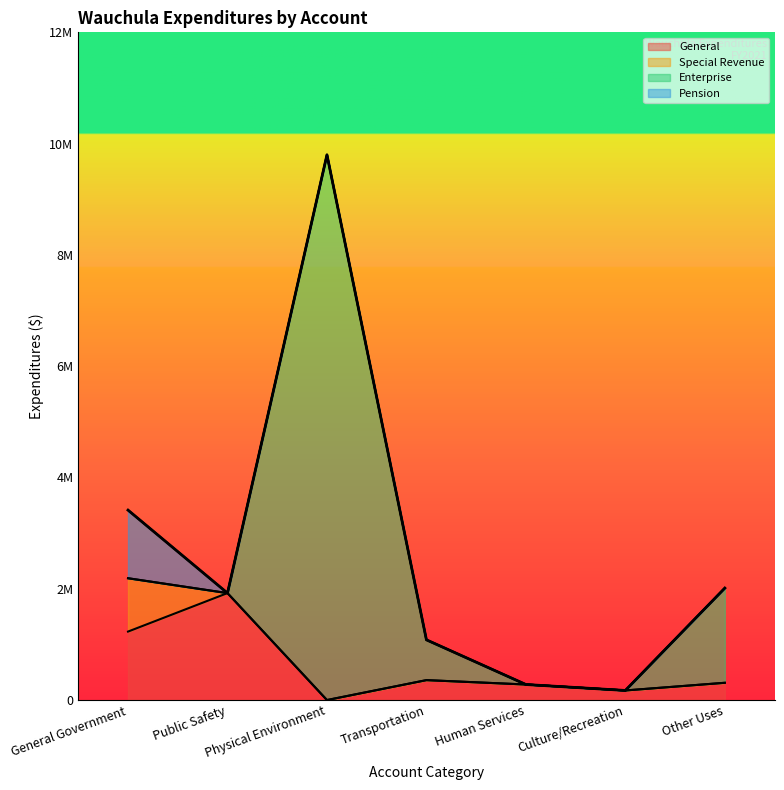

How many categories are shown in the chart?

7